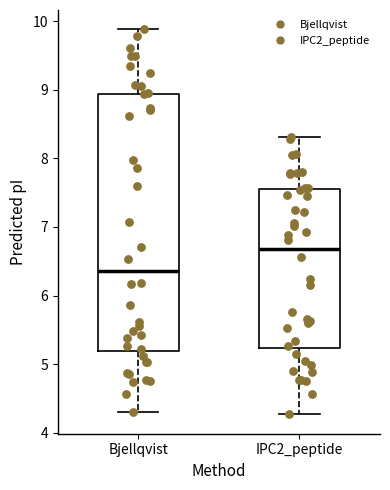

Reading left to right, read every box against the y-axis: the position of its median line, the range the box covers, and the ends of its whiskers. The values are not printed on the chart, so give them approximately, as read against the axis.

Bjellqvist: median 6.4, box 5.2 to 8.9, whiskers 4.3 to 9.9
IPC2_peptide: median 6.7, box 5.2 to 7.5, whiskers 4.3 to 8.3